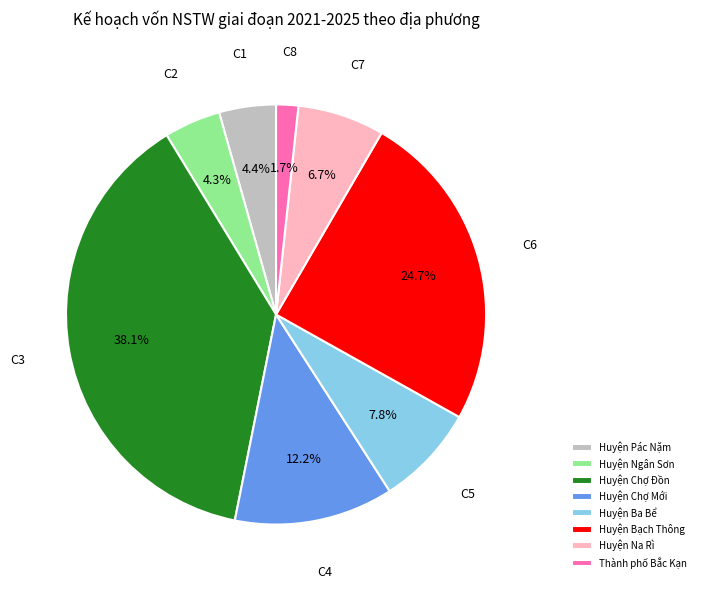

Which slice is the largest?

Huyện Chợ Đồn